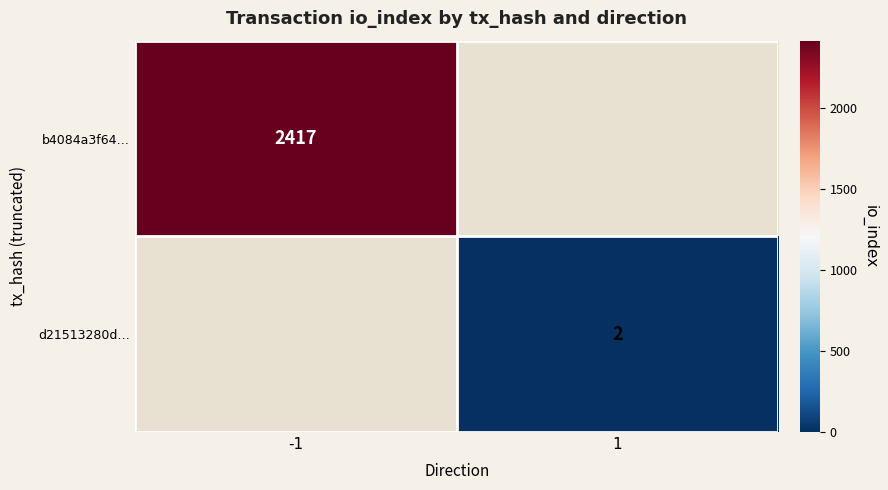

True or false: d21513280d… has a value of 2 at 1.

True